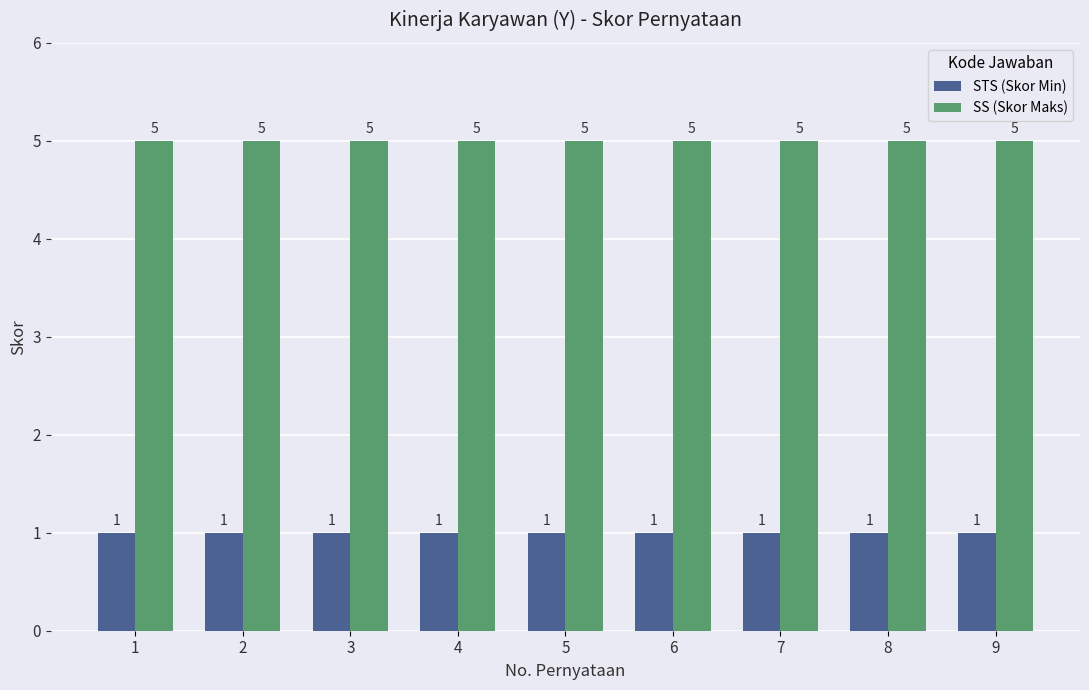

Which series has the largest total across all categories?

SS (Skor Maks)